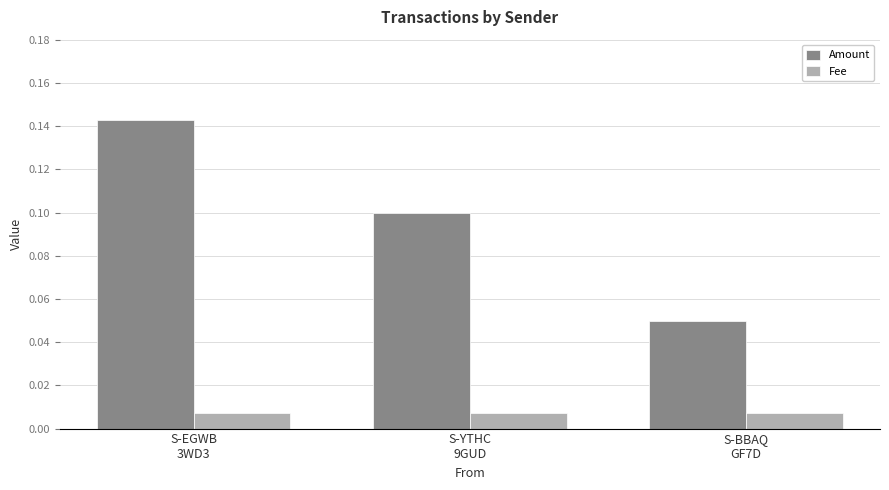

What are all the series names shown in the legend?

Amount, Fee